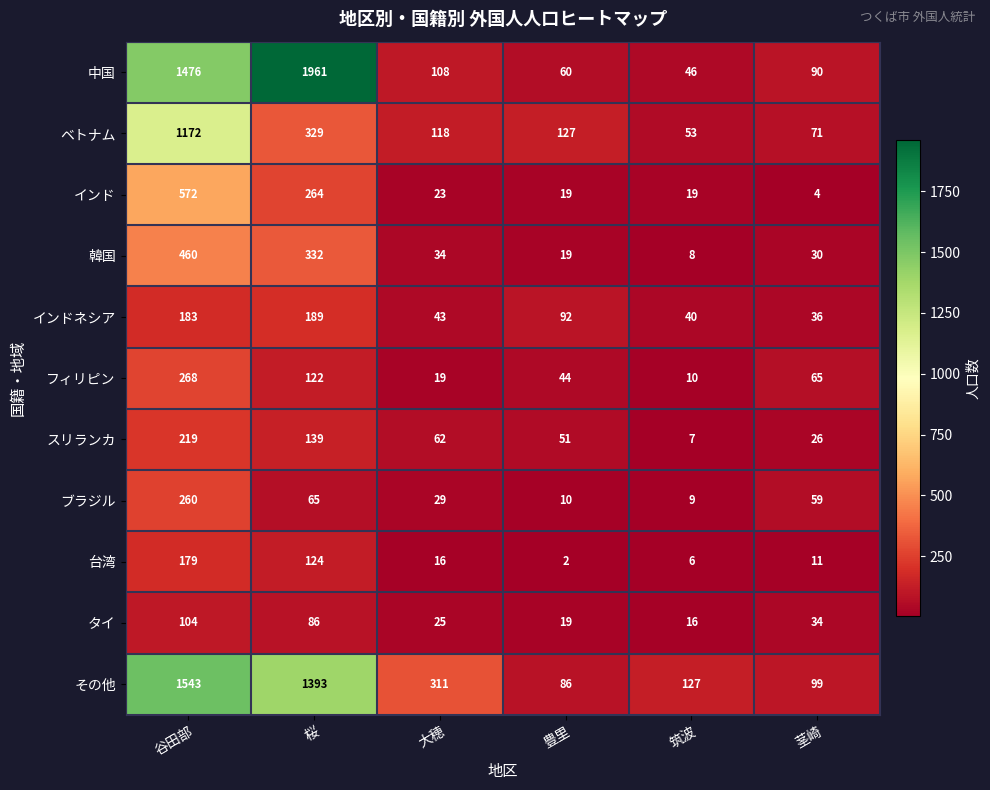

Which category has the lowest value in the 台湾 series?

豊里